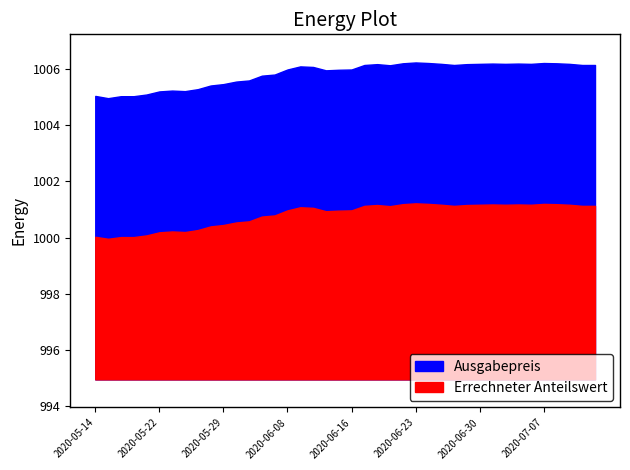

How many lines are shown in the chart?

2